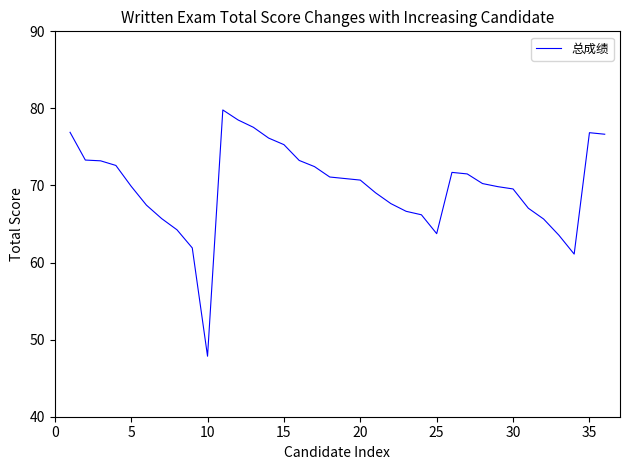

What is the minimum value shown in the chart?

47.9